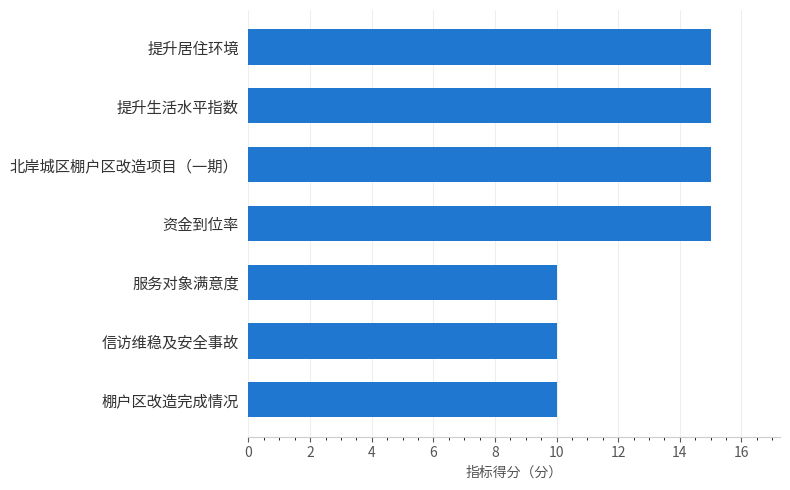

Reading top to bottom, transcribe all the data shown in this chart.

提升居住环境=15	提升生活水平指数=15	北岸城区棚户区改造项目（一期）=15	资金到位率=15	服务对象满意度=10	信访维稳及安全事故=10	棚户区改造完成情况=10